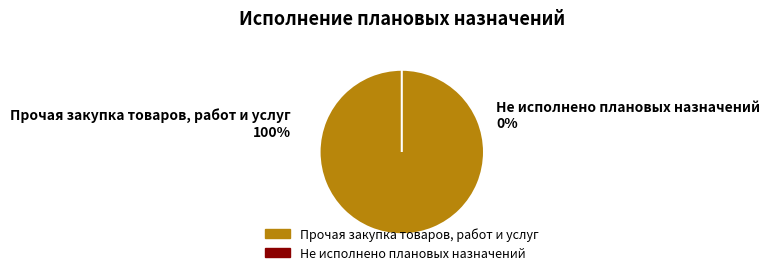

What is the majority slice?

Прочая закупка товаров, работ и услуг